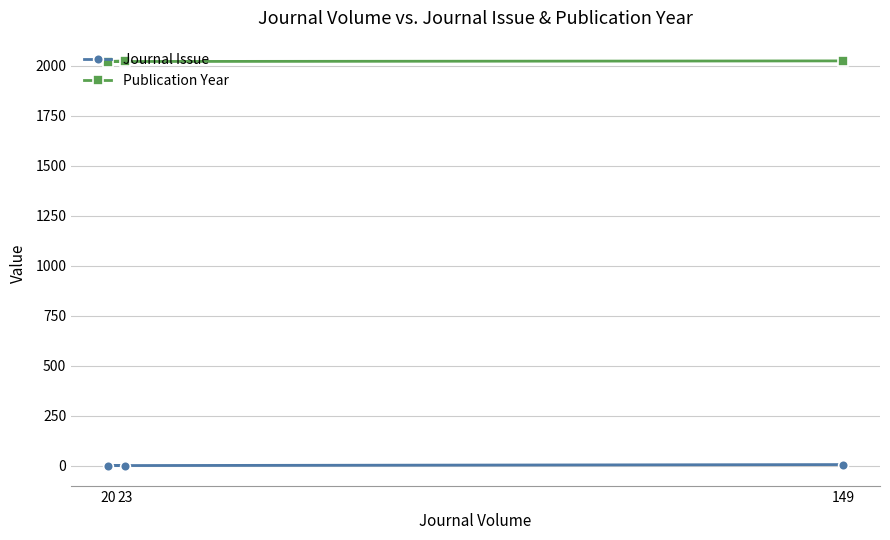

Does the chart display data point markers on the line(s)?

Yes